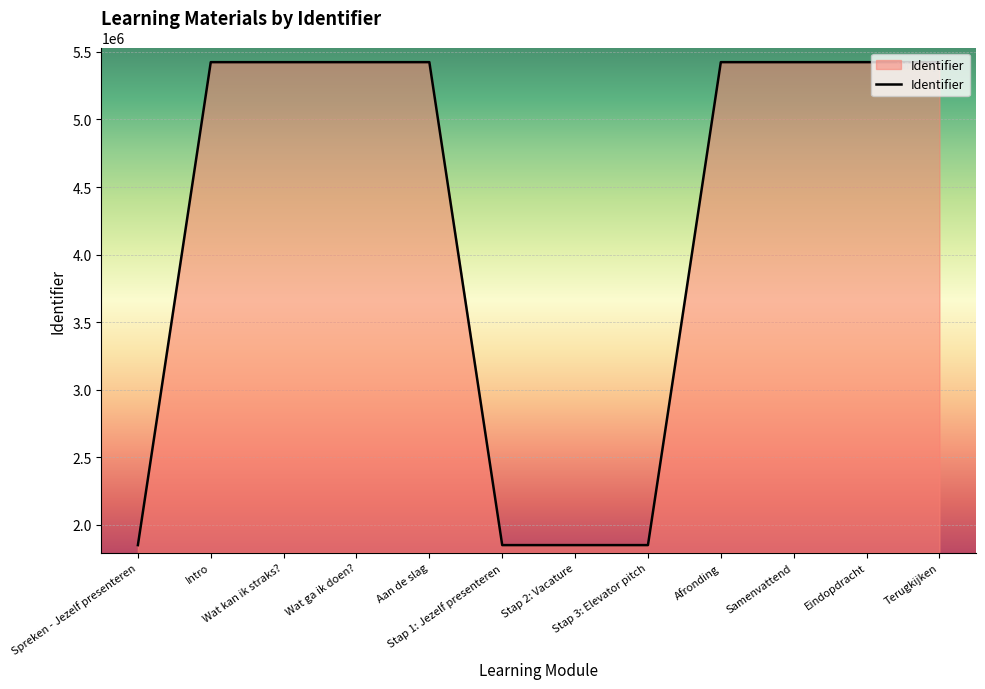

What is the maximum value shown in the chart?

5424154